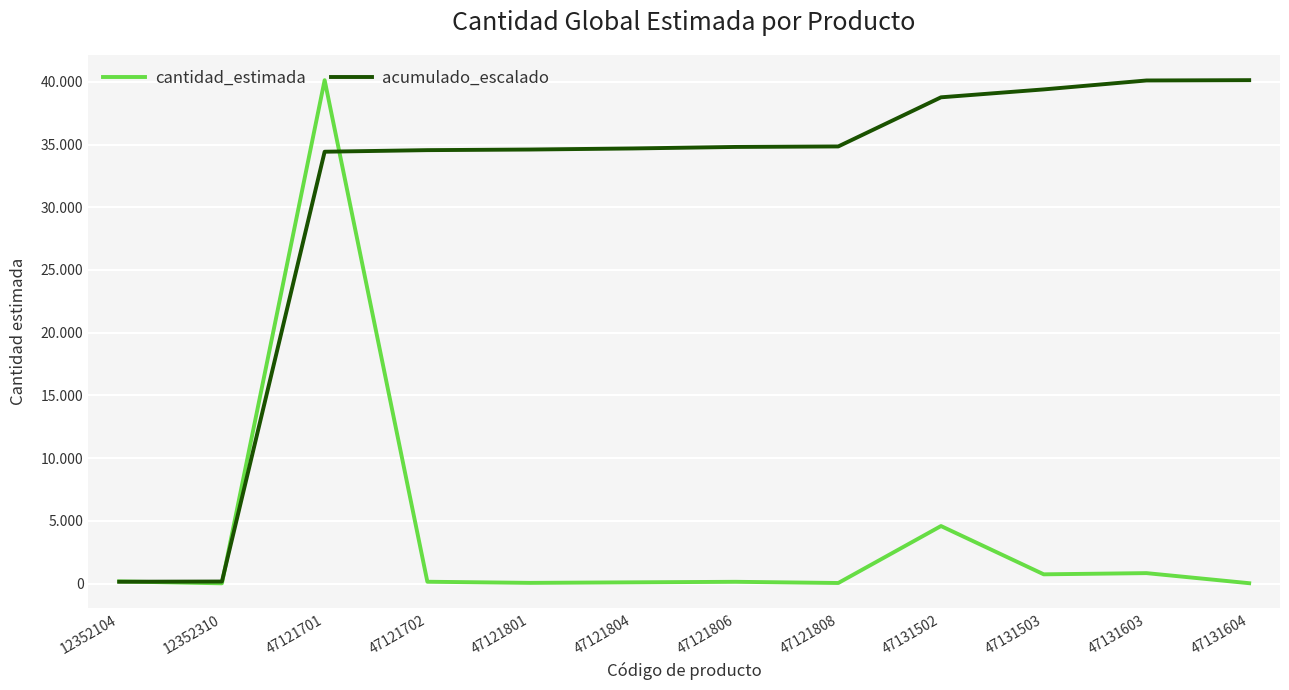

The value of cantidad_estimada at 47131603 is 834.0. True or false?

True